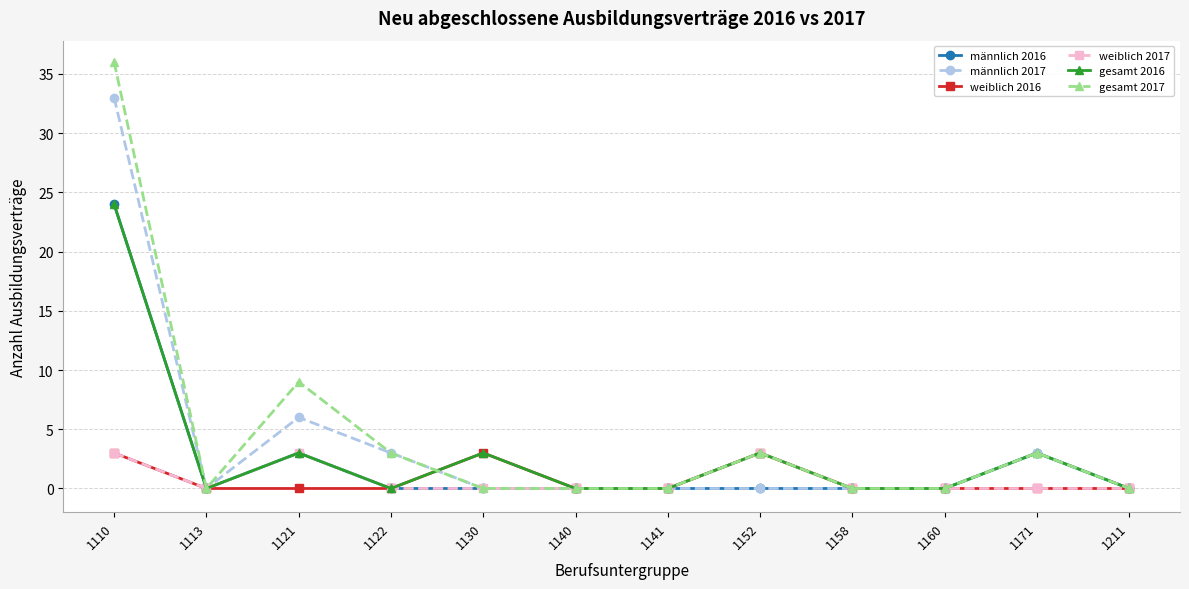

Where is the first local minimum for männlich 2017?

1113